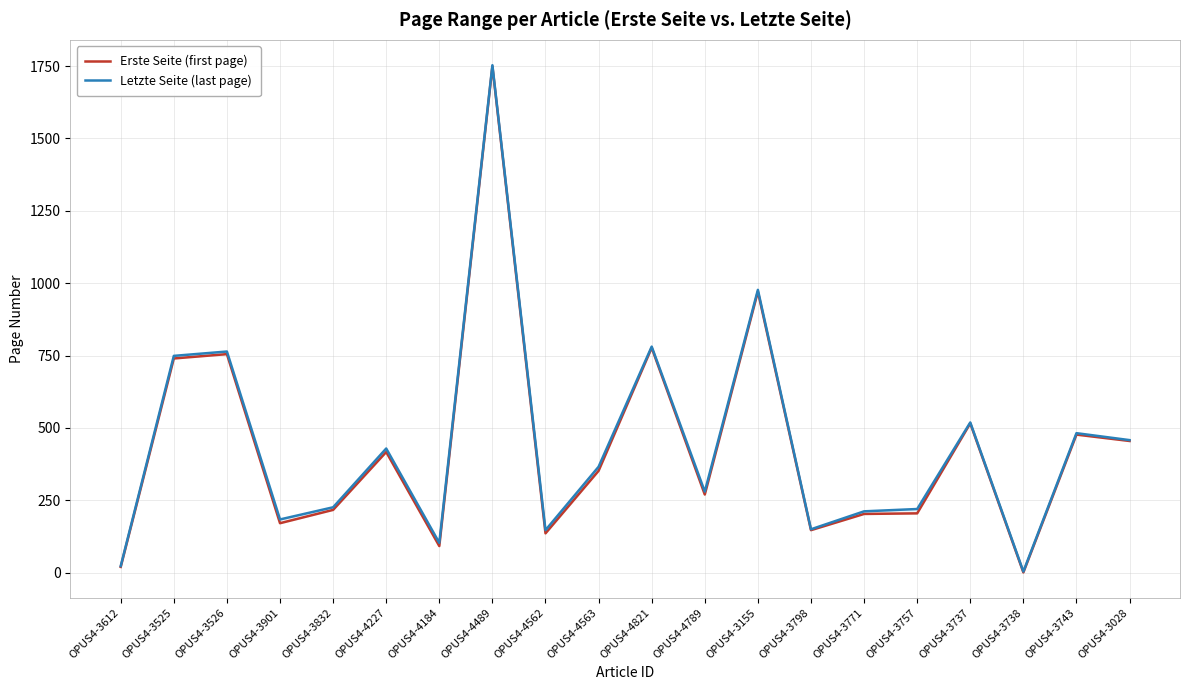

Which label corresponds to the largest value in the chart?

OPUS4-4489